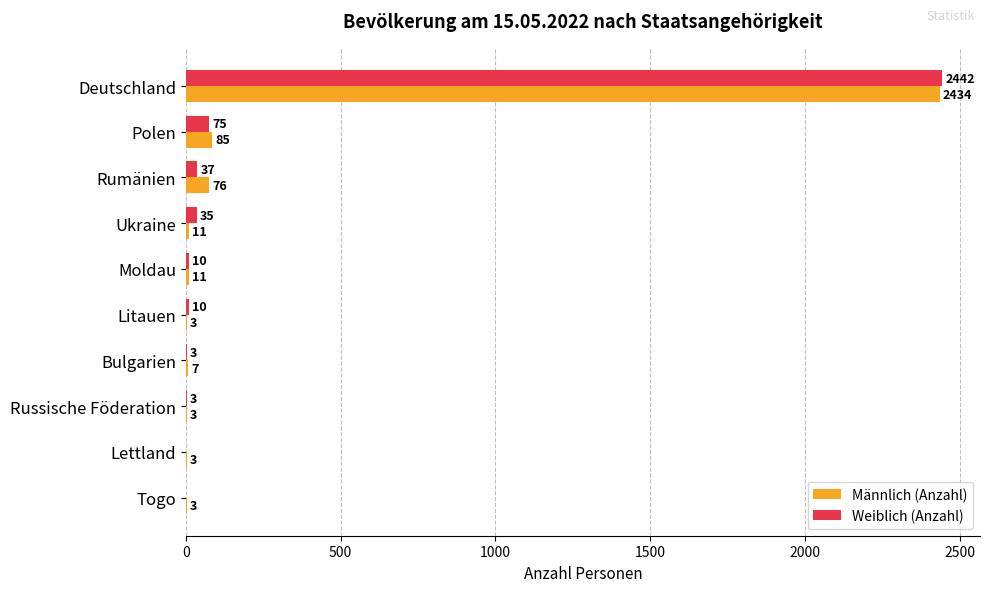

What are all the series names shown in the legend?

Männlich (Anzahl), Weiblich (Anzahl)